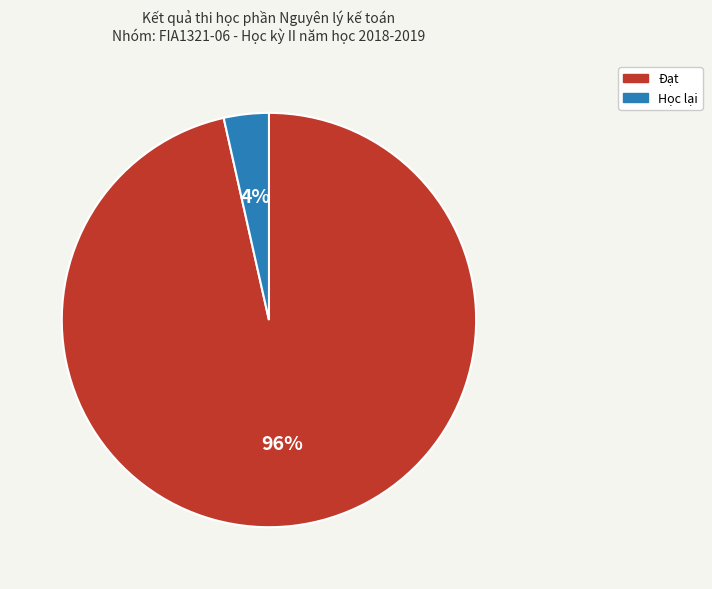

Is the sum of Học lại and Đạt greater than half?

Yes